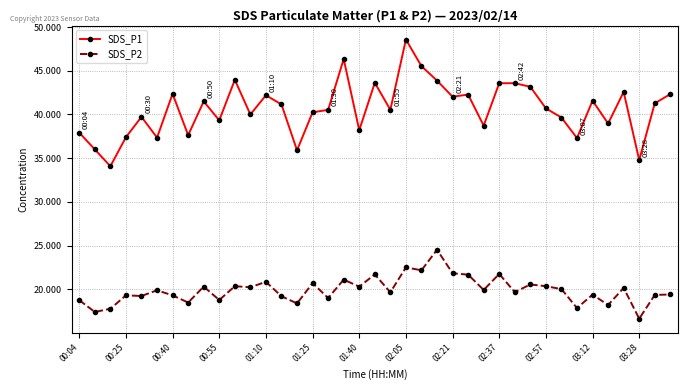

At how many categories does at least one series exceed 30?

39